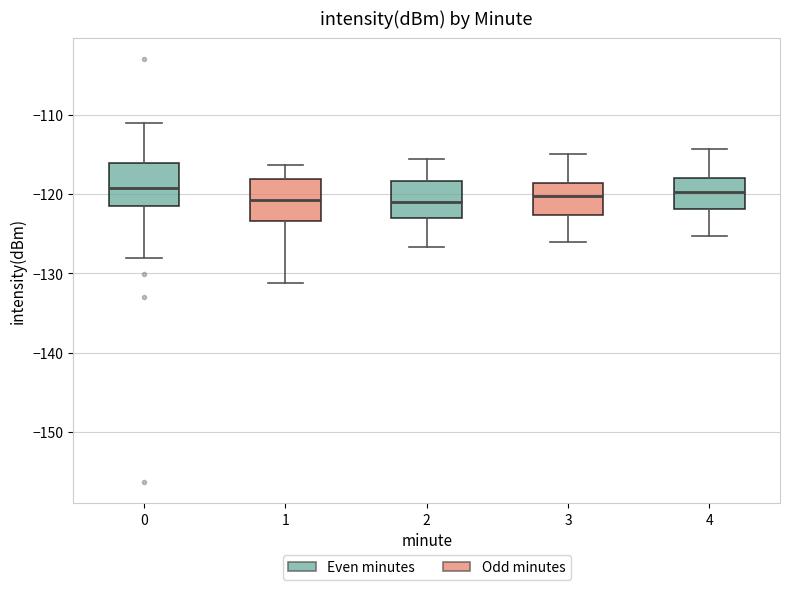

Reading left to right, transcribe this box plot: for each box, give where its median line is, the range the box spans, and where its two whiskers end, as read against the y-axis. The values are not printed on the chart, so give them approximately, as read against the axis.

0: median -119, box -122 to -116, whiskers -128 to -111
1: median -121, box -123 to -118, whiskers -131 to -116
2: median -121, box -123 to -118, whiskers -127 to -116
3: median -120, box -123 to -119, whiskers -126 to -115
4: median -120, box -122 to -118, whiskers -125 to -114